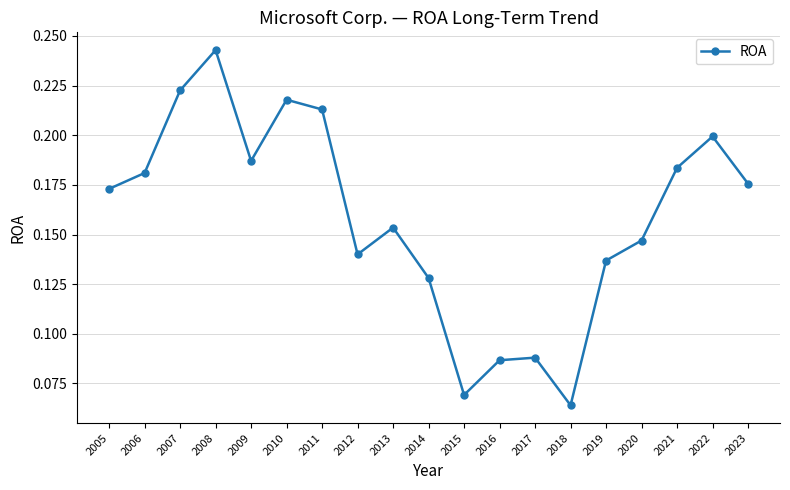

True or false: the data shows 0.0 at 2005.

False